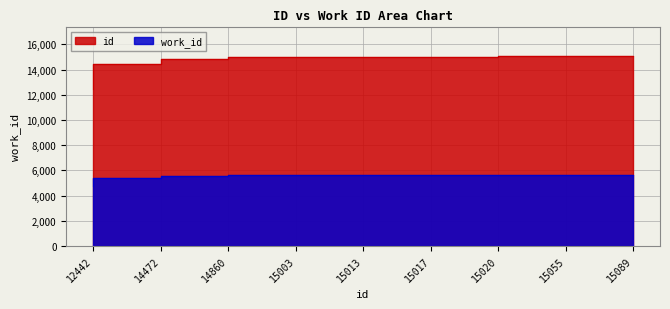

How many lines are shown in the chart?

2